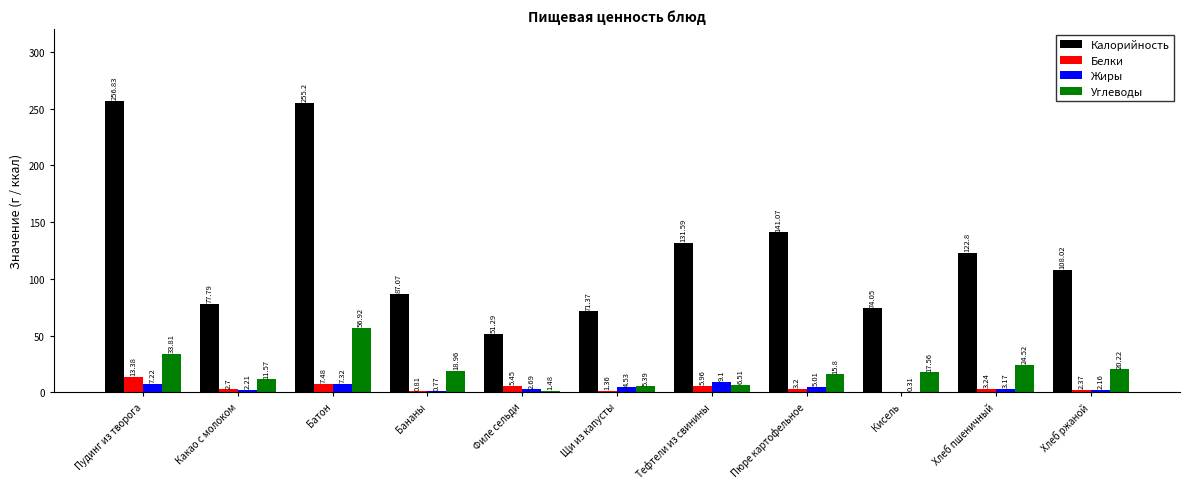

Is the value of Жиры at Тефтели из свинины greater than the value of Углеводы at Бананы?

No